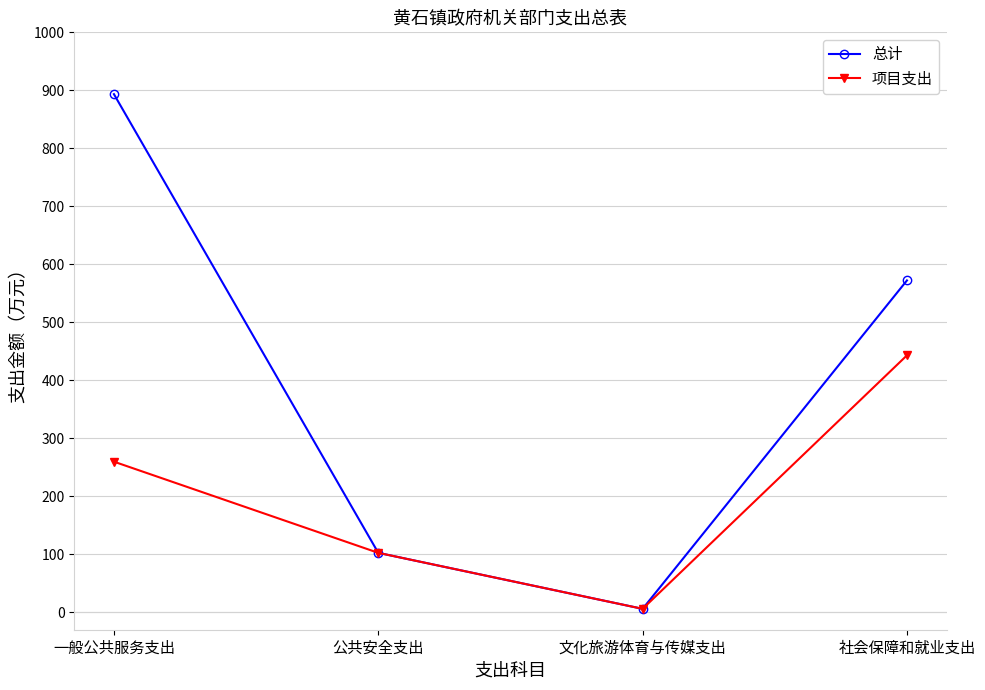

True or false: 总计 has a value of 61.6 at 公共安全支出.

False